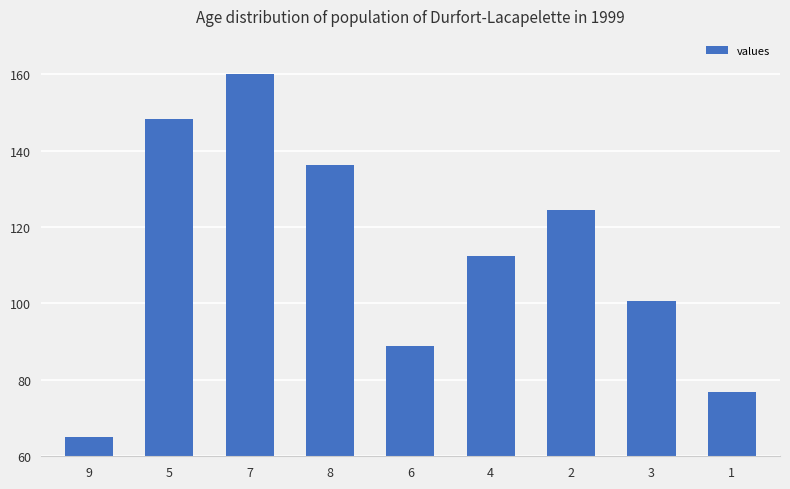

Rank the categories by value from highest to lowest.

7, 5, 8, 2, 4, 3, 6, 1, 9